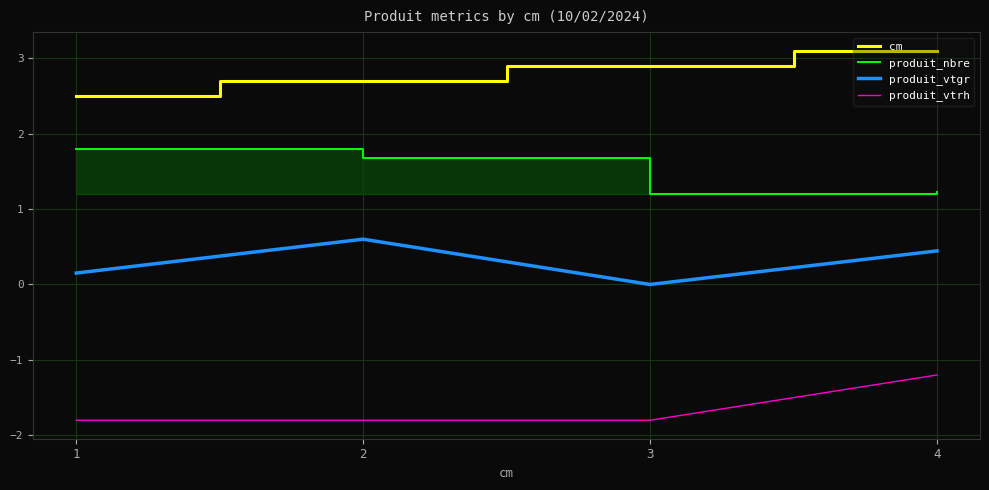

Reading right to left, transcribe all the data shown in this chart.

cm: 4=3.1	3=2.9	2=2.7	1=2.5
produit_nbre: 4=1.2	3=1.2	2=1.7	1=1.8
produit_vtgr: 4=0.4	3=0.0	2=0.6	1=0.2
produit_vtrh: 4=-1.2	3=-1.8	2=-1.8	1=-1.8